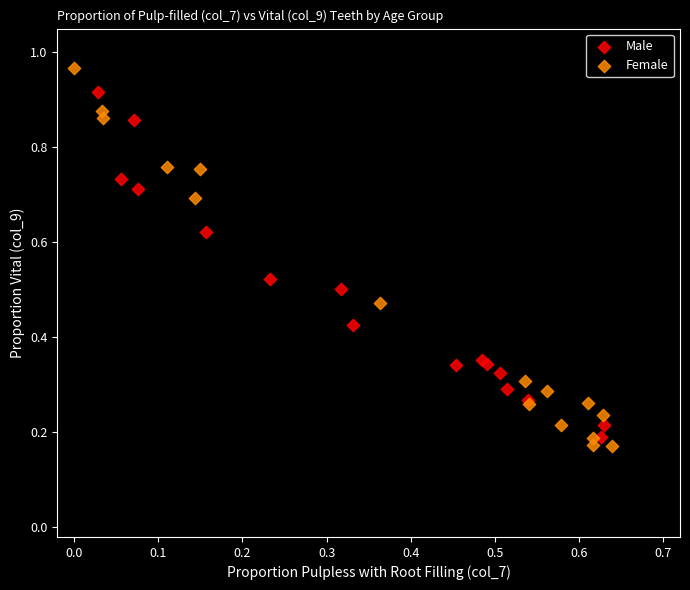

Which series has the largest Y range (max minus min)?

Female